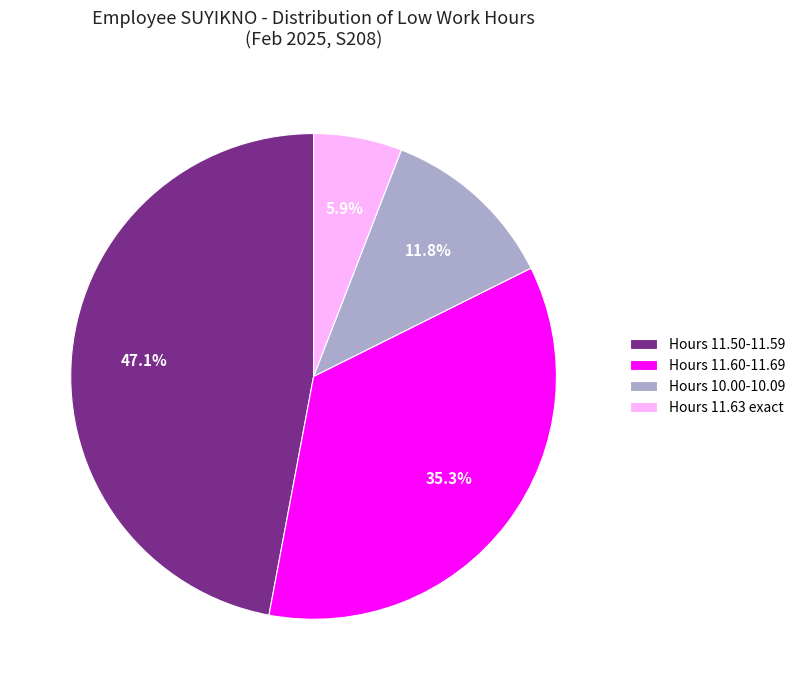

Which category has the biggest portion of the pie?

Hours 11.50-11.59